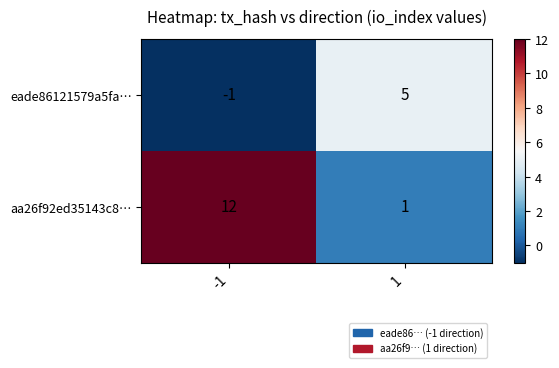

What is the greatest value displayed?

12